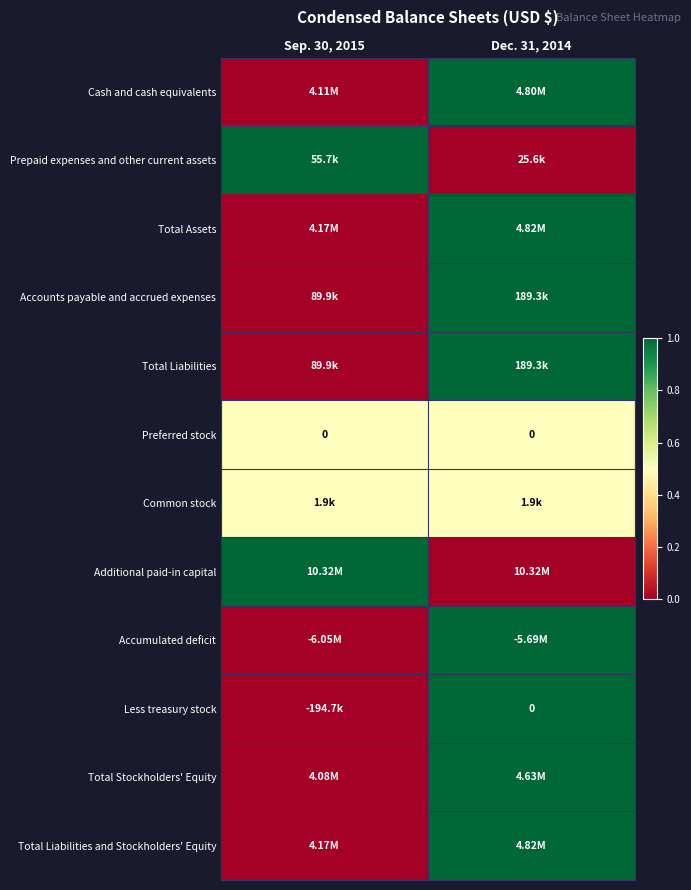

How many data points does each series have?

2